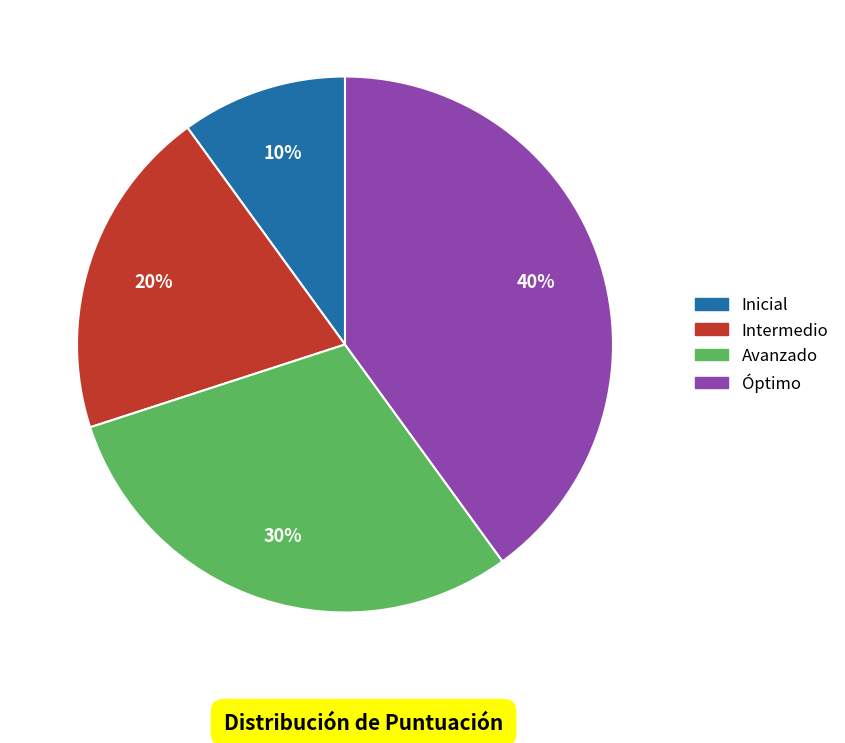

Rank the categories by value from highest to lowest.

Óptimo, Avanzado, Intermedio, Inicial